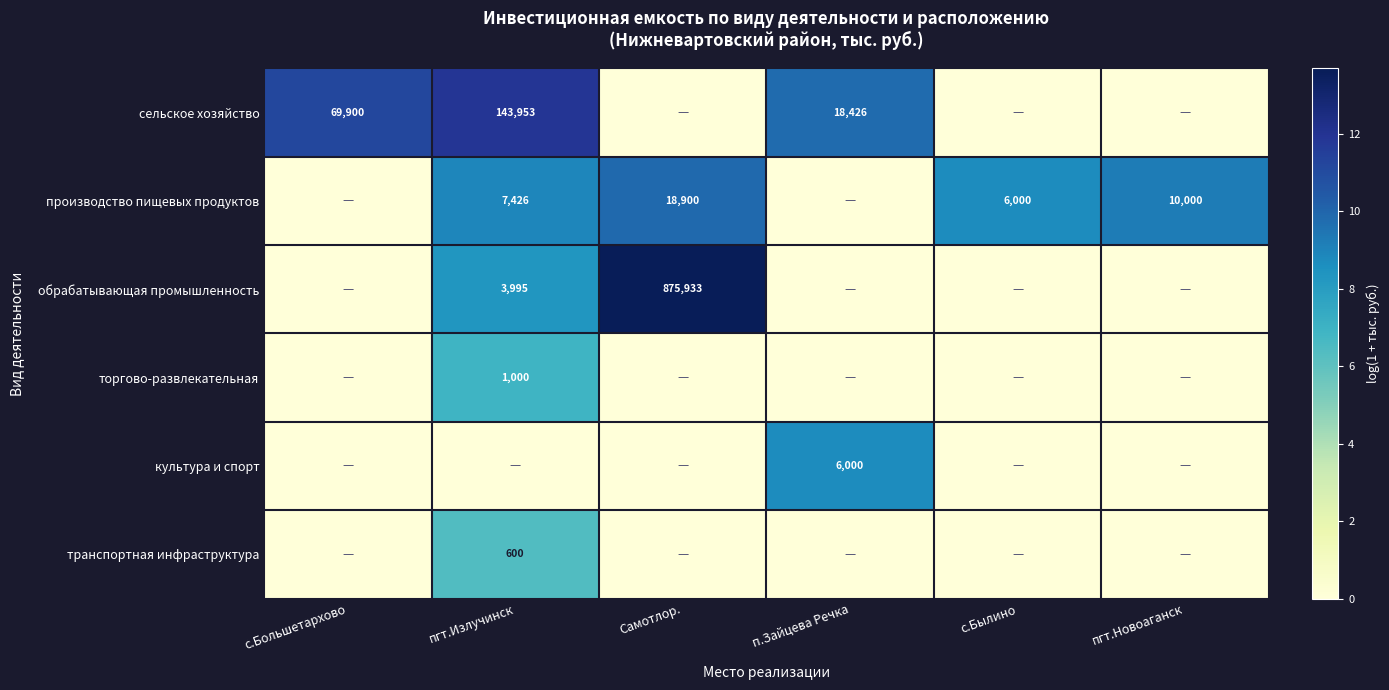

What is the greatest value displayed?

13.7